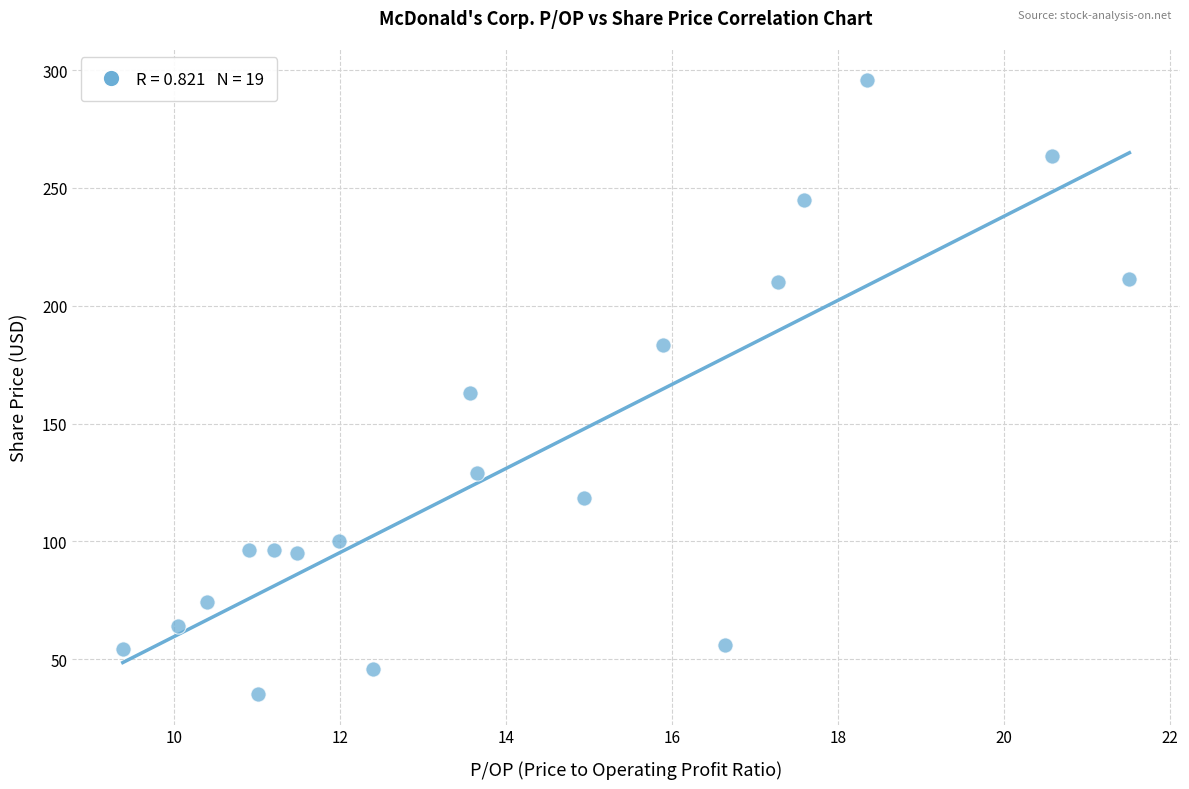

What is the range of X values (max minus min)?

12.1